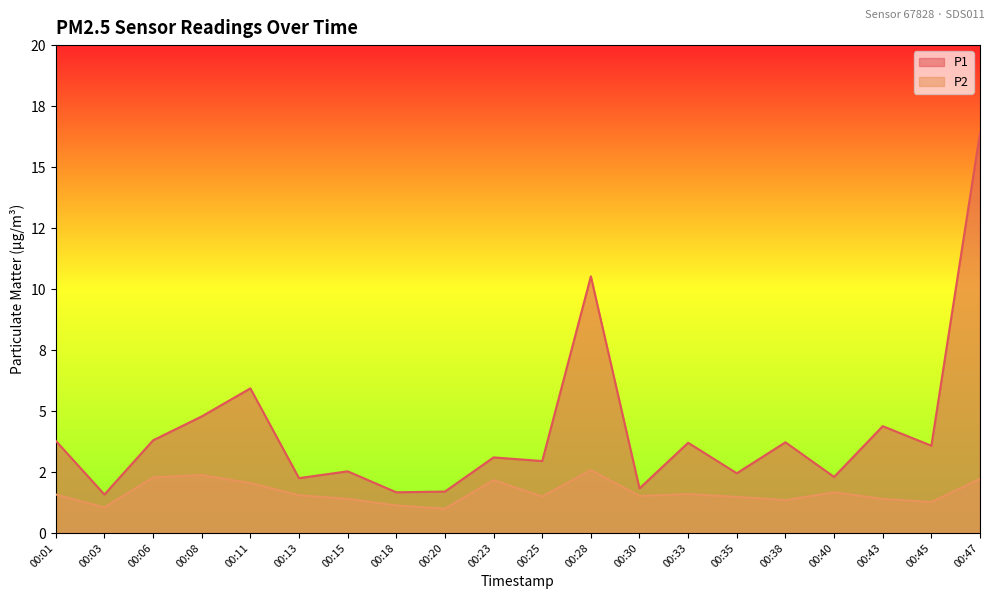

Reading left to right, what are all the values shown in this chart?

P1: 00:01=3.8	00:03=1.6	00:06=3.8	00:08=4.8	00:11=5.9	00:13=2.2	00:15=2.5	00:18=1.7	00:20=1.7	00:23=3.1	00:25=3.0	00:28=10.5	00:30=1.8	00:33=3.7	00:35=2.5	00:38=3.7	00:40=2.3	00:43=4.4	00:45=3.6	00:47=16.4
P2: 00:01=1.6	00:03=1.1	00:06=2.3	00:08=2.4	00:11=2.0	00:13=1.6	00:15=1.4	00:18=1.1	00:20=1.0	00:23=2.2	00:25=1.5	00:28=2.6	00:30=1.5	00:33=1.6	00:35=1.5	00:38=1.4	00:40=1.7	00:43=1.4	00:45=1.3	00:47=2.2